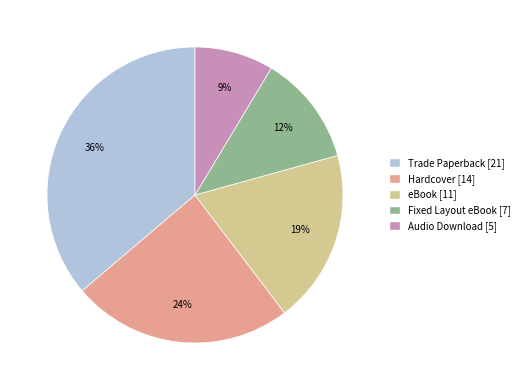

Combined, do eBook and Fixed Layout eBook account for over 50%?

No